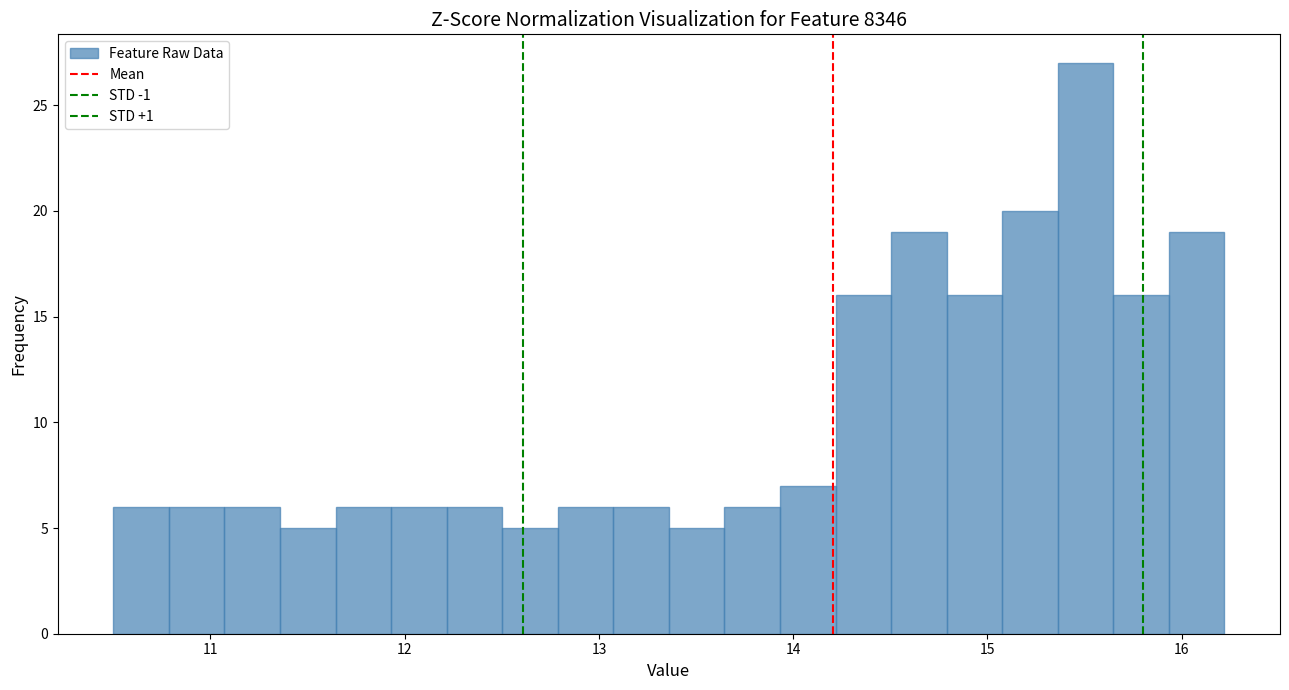

Read against the x-axis, roughly where is the centre of the tallest bar?

15.5